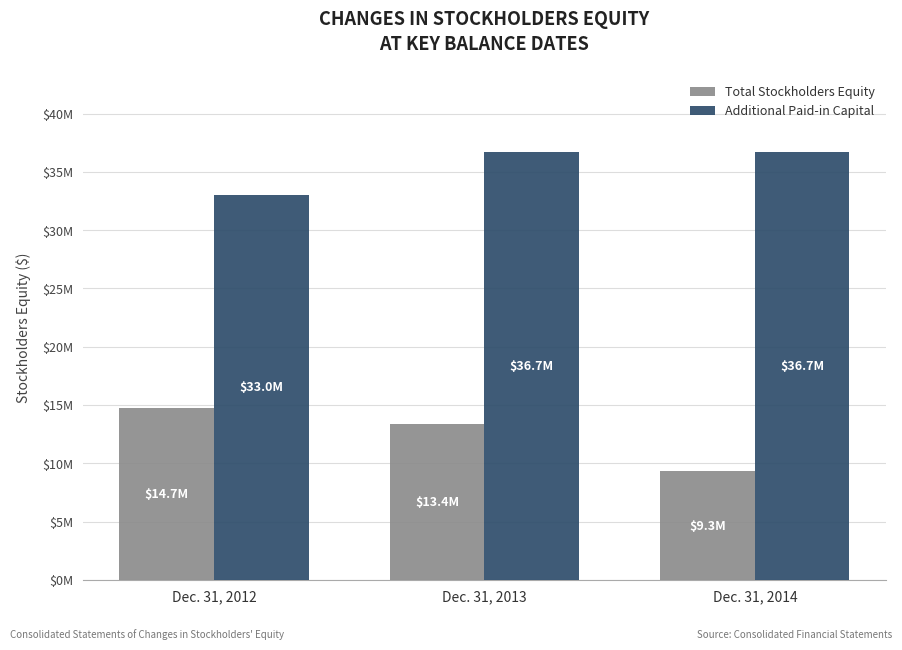

Are the bars horizontal?

No